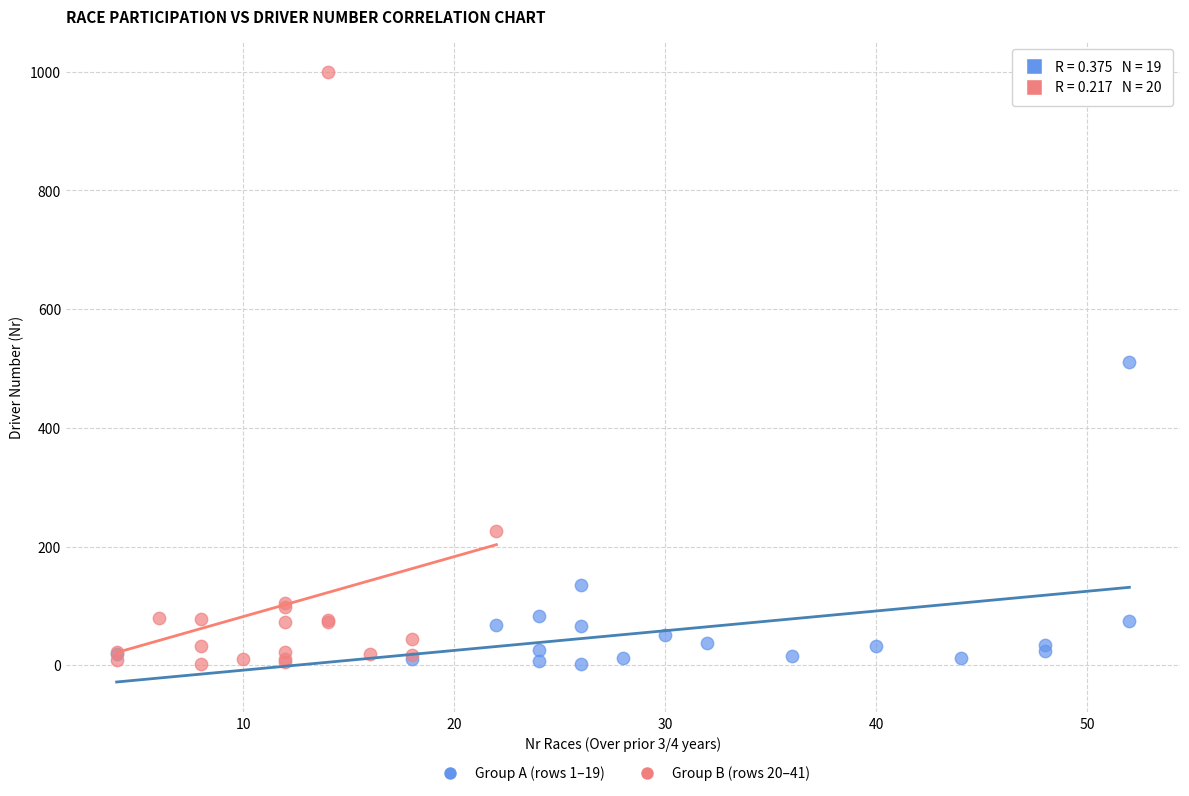

Which series has the widest spread of Y values?

Group B (rows 20–41)